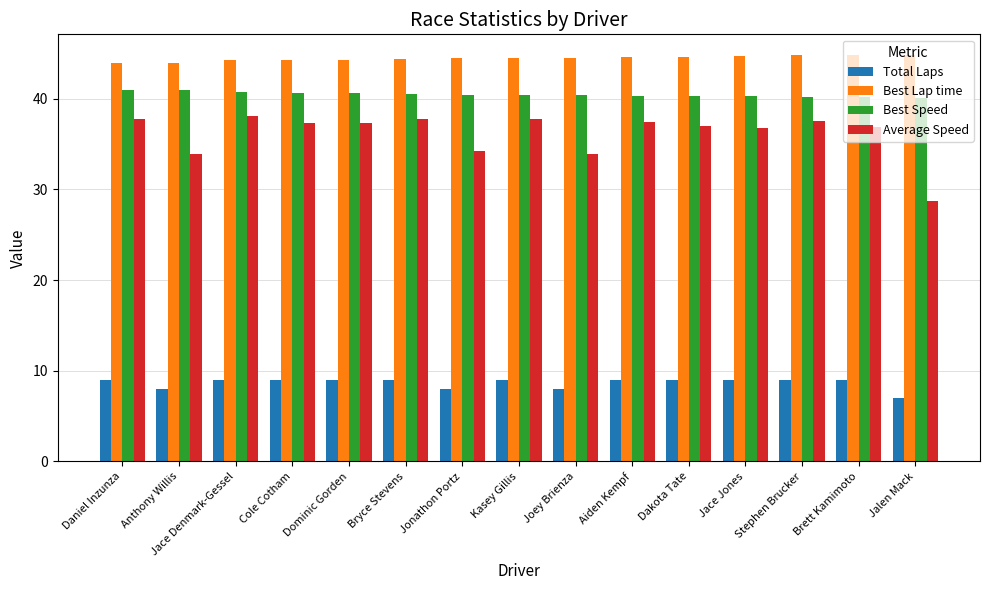

What is the spread (max minus min) of values at Dominic Gorden?

35.3